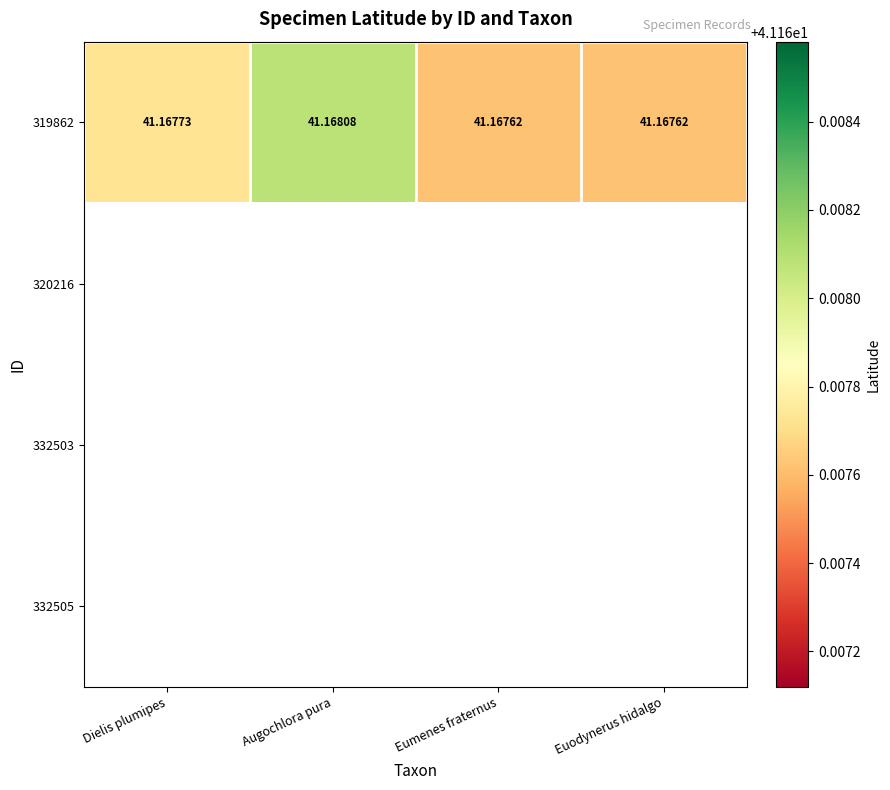

At how many categories does at least one series exceed 41?

4